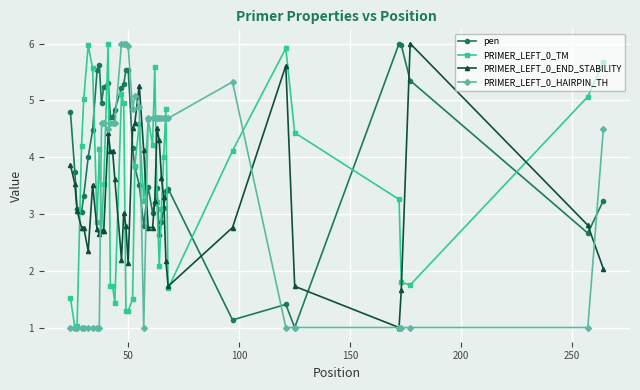

How many lines are shown in the chart?

4